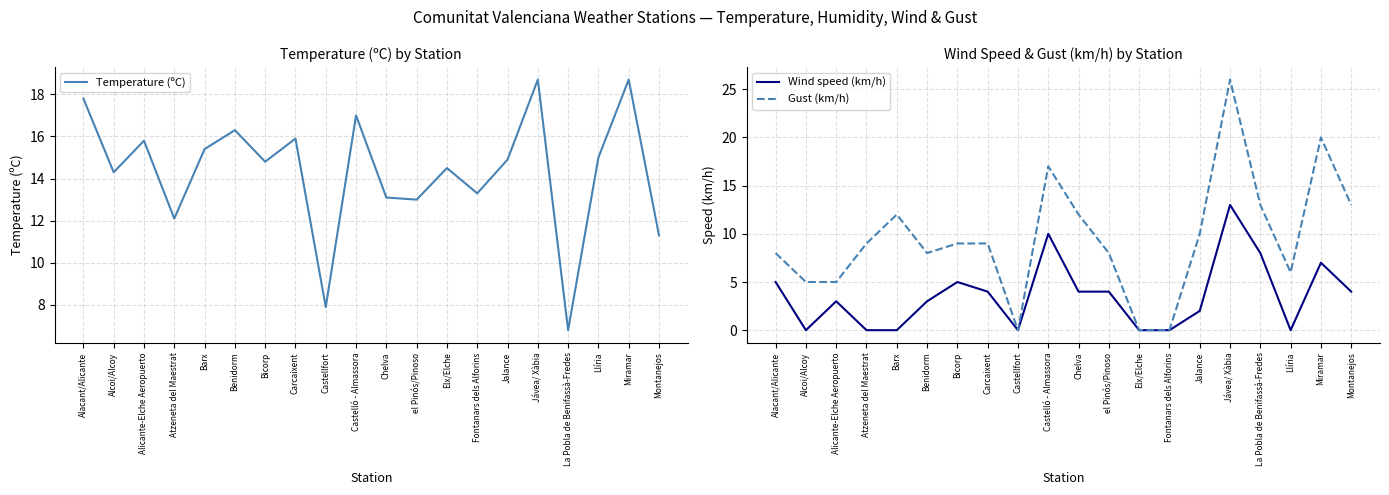

In Gust (km/h), how many points are higher than both neighbors (excluding endpoints)?

4